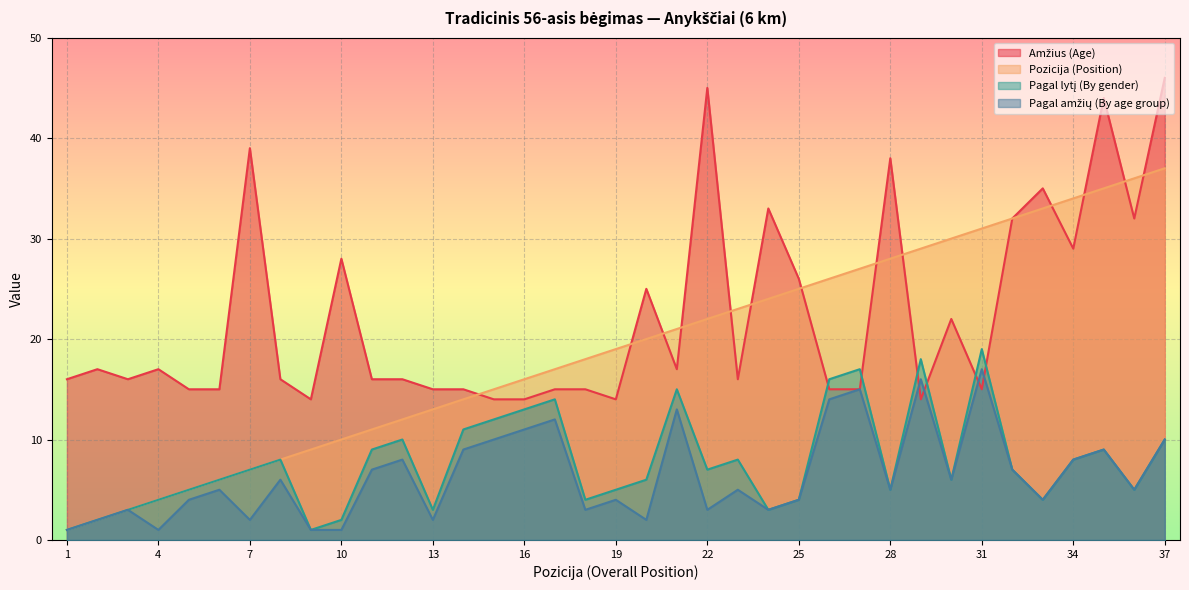

How many values in the Pozicija (Position) series exceed 19?

18